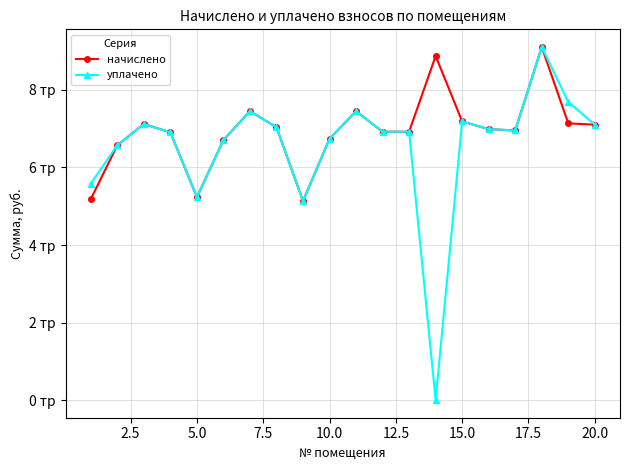

What are all the series names shown in the legend?

начислено, уплачено